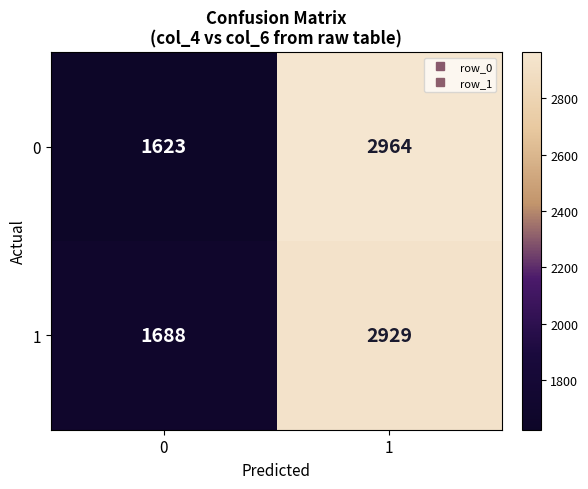

Which series has the largest range (max minus min)?

0